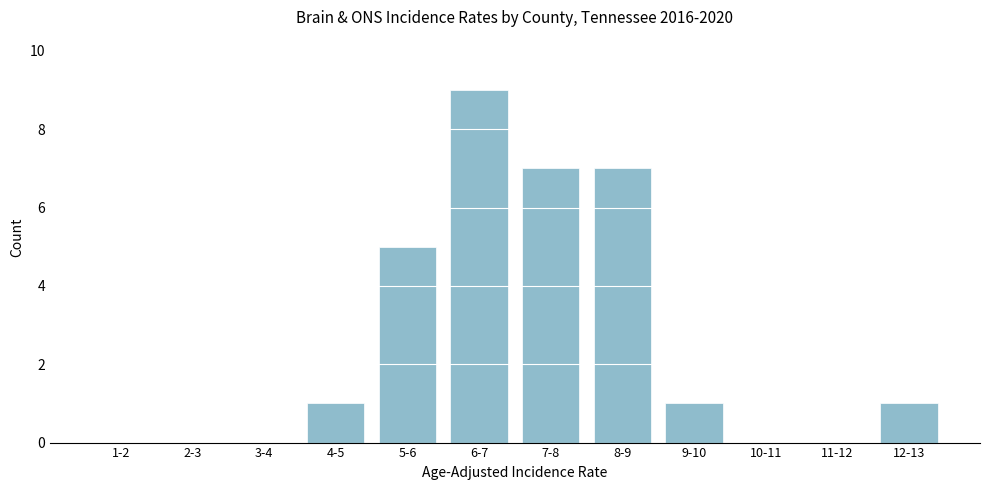

Reading right to left, list all the values displayed in this chart.

12-13=1	11-12=0	10-11=0	9-10=1	8-9=7	7-8=7	6-7=9	5-6=5	4-5=1	3-4=0	2-3=0	1-2=0